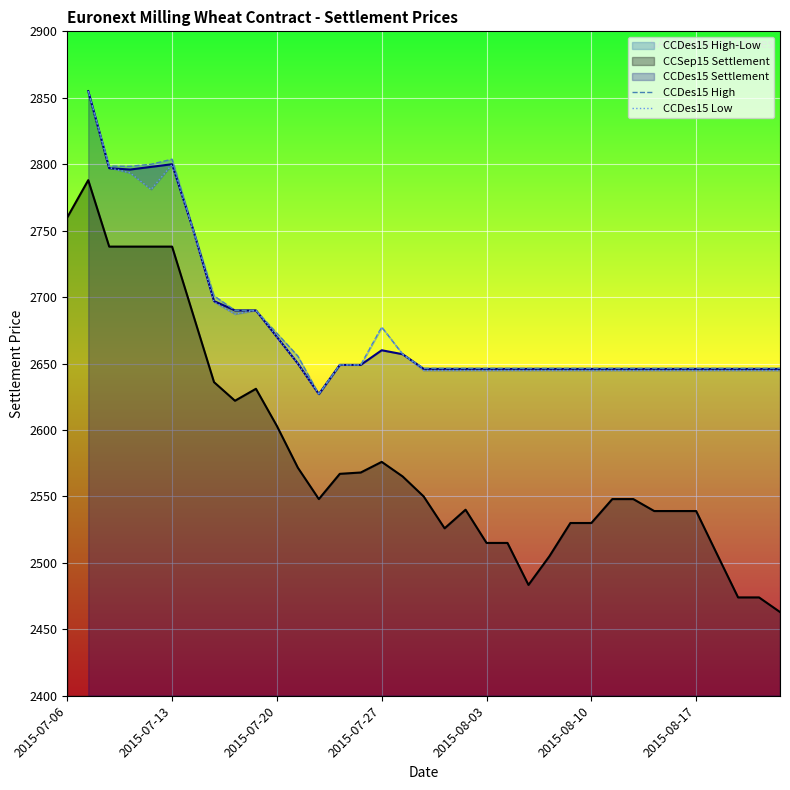

How many CCDes15 Low values are between 2793 and 2794?

1